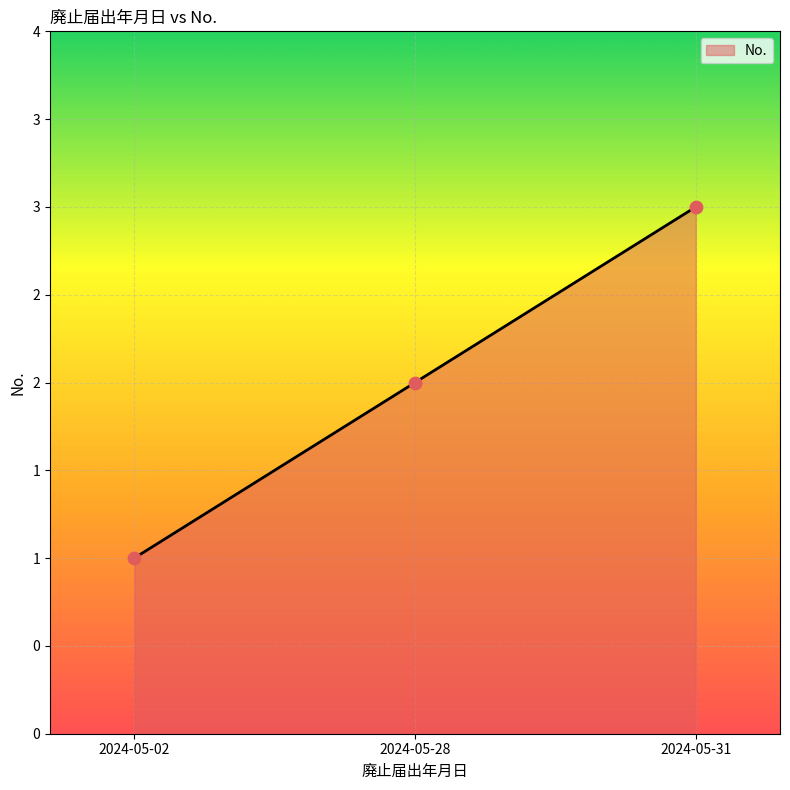

What is the change in value from 2024-05-02 to 2024-05-28?

+1